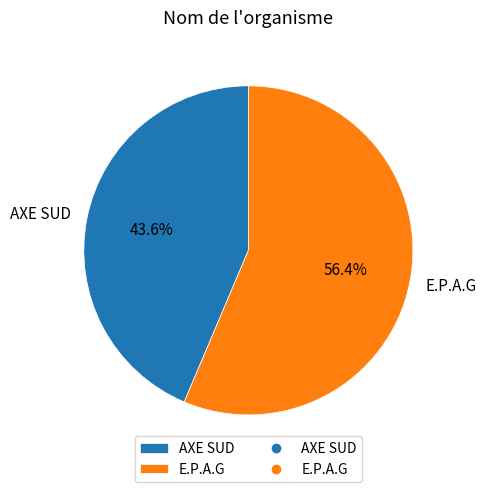

What is the majority slice?

E.P.A.G